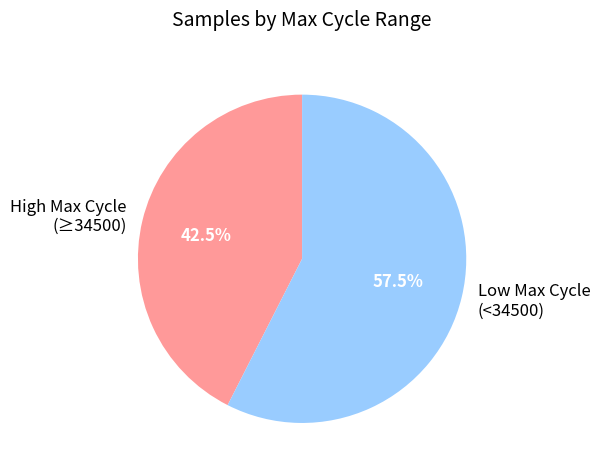

What is the ratio of the value at Low Max Cycle (<34500) to the value at High Max Cycle (≥34500)?

1.4